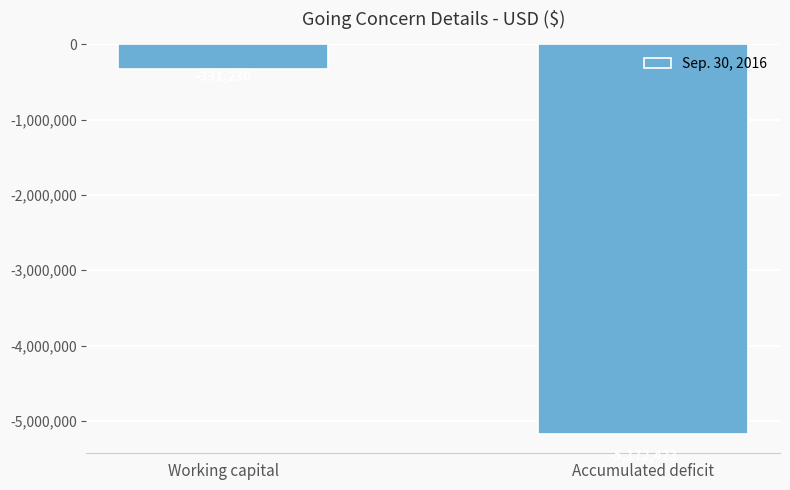

Rank the categories by value from highest to lowest.

Working capital, Accumulated deficit